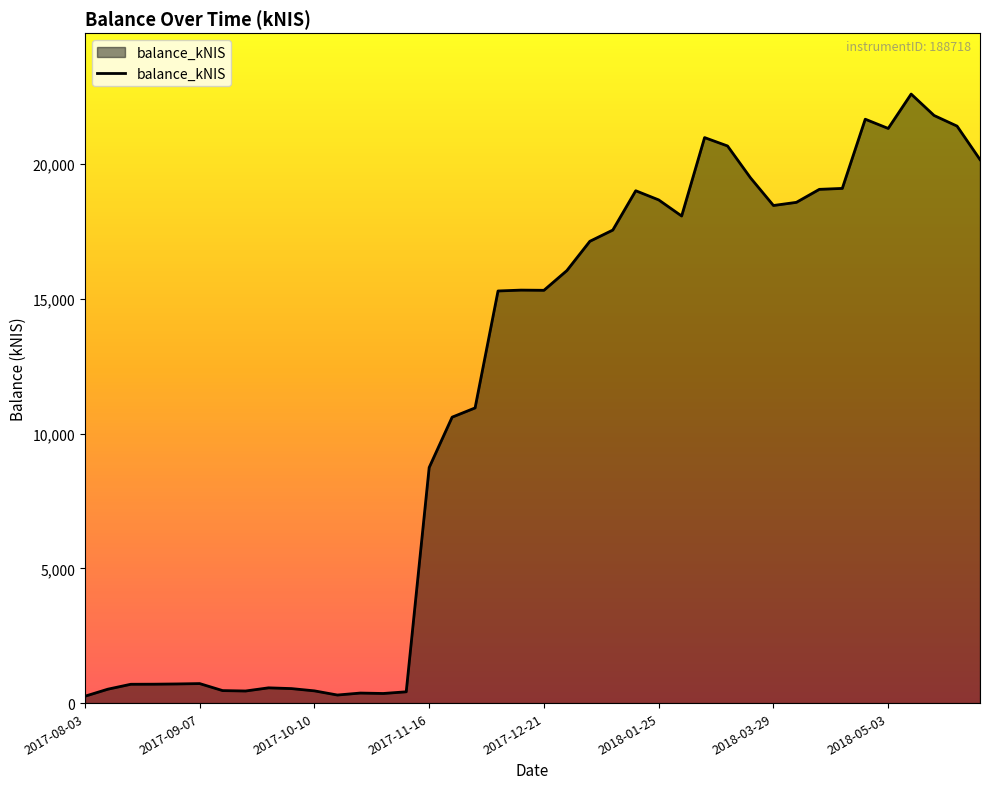

What is the difference between the maximum and minimum values?

22343.7